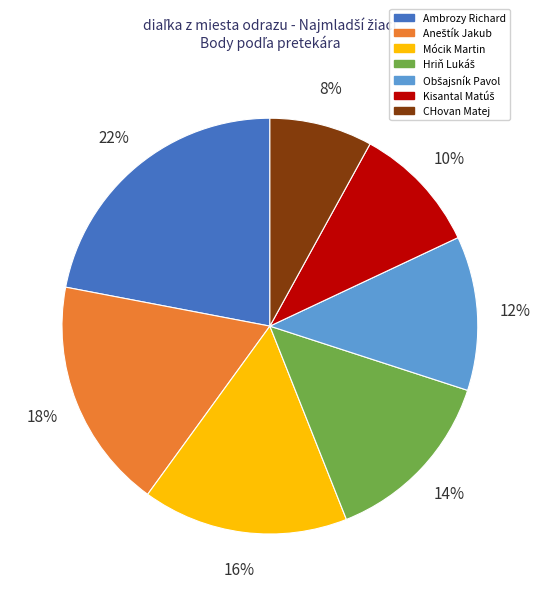

To the nearest percent, what is the average slice percentage?

14%